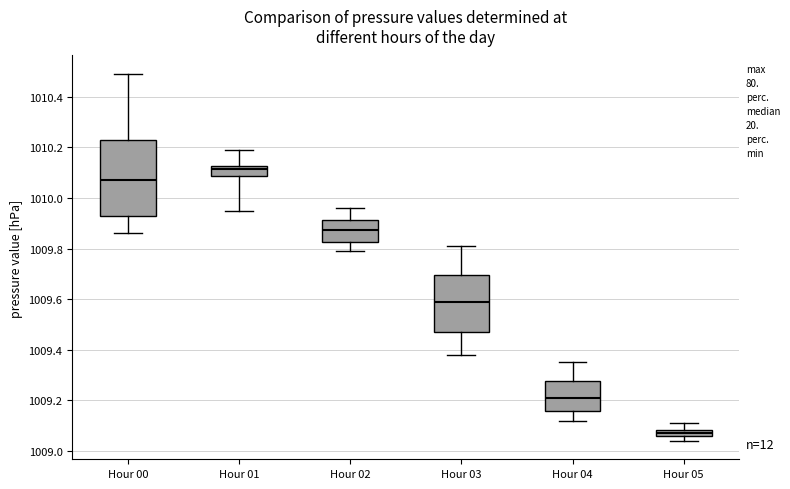

Where does the upper whisker of the box for Hour 01 end on the y-axis? The values are not printed on the chart, so give them approximately, as read against the axis.

1010.20